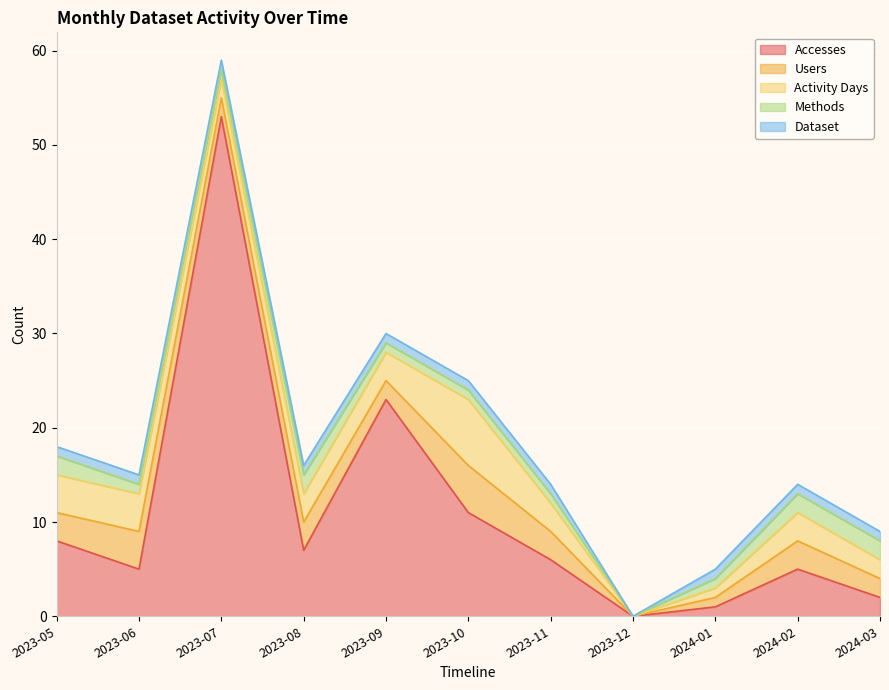

True or false: Activity Days and Dataset intersect in this chart.

False